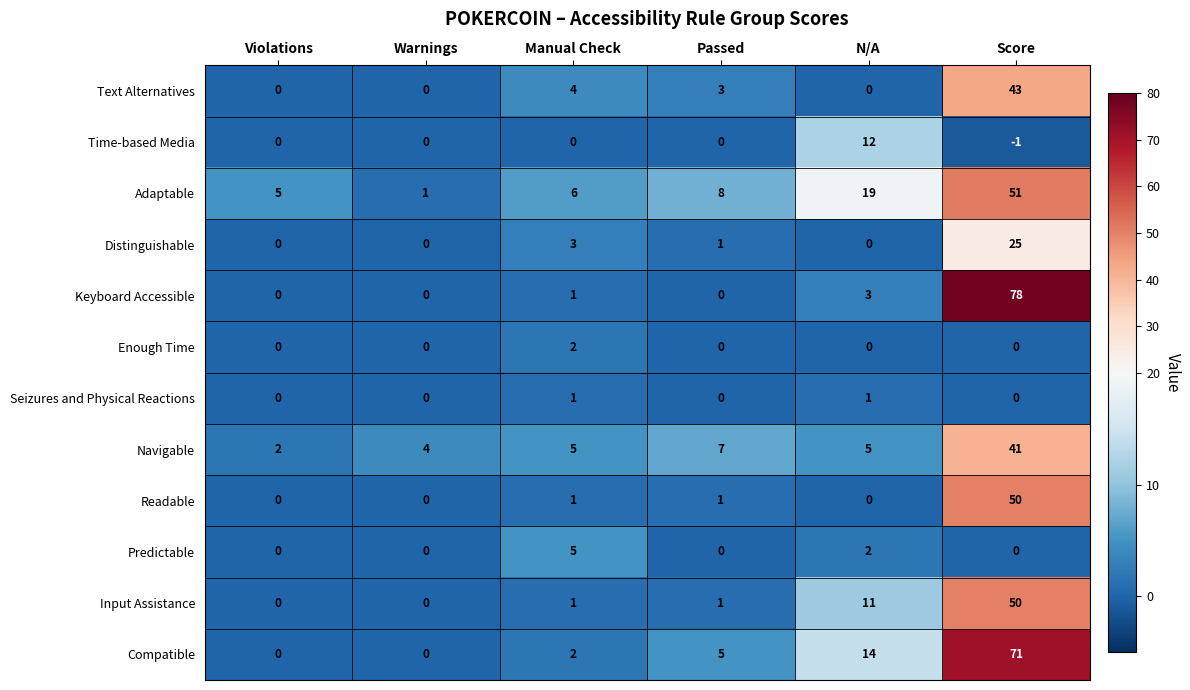

Count the number of data series in this chart.

12